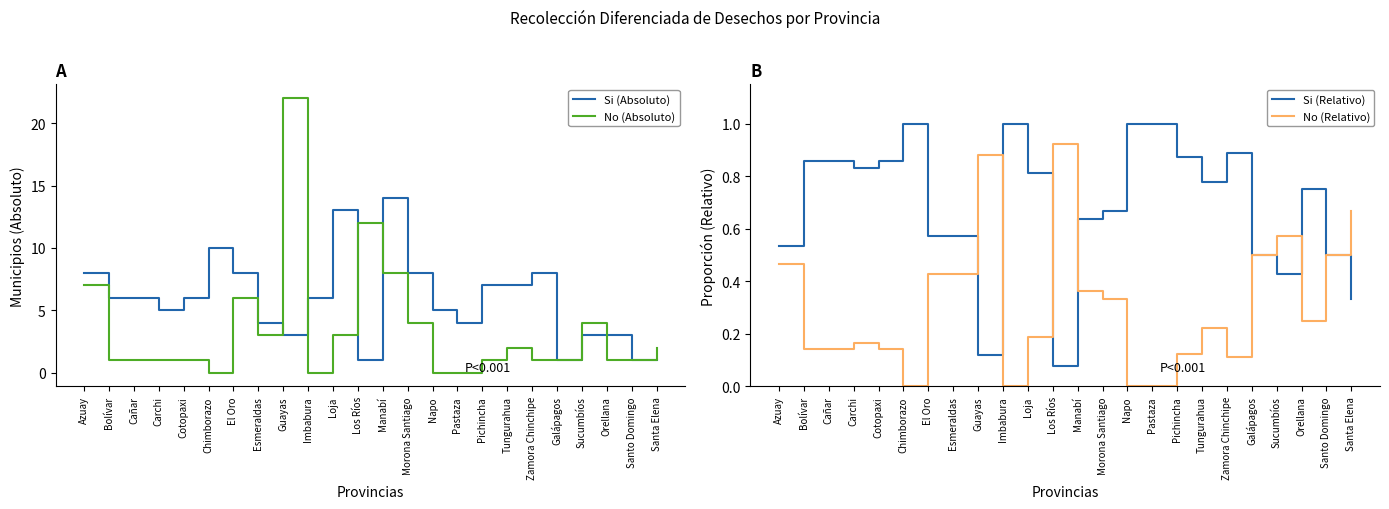

Which series has the largest total across all categories?

Si (Absoluto)